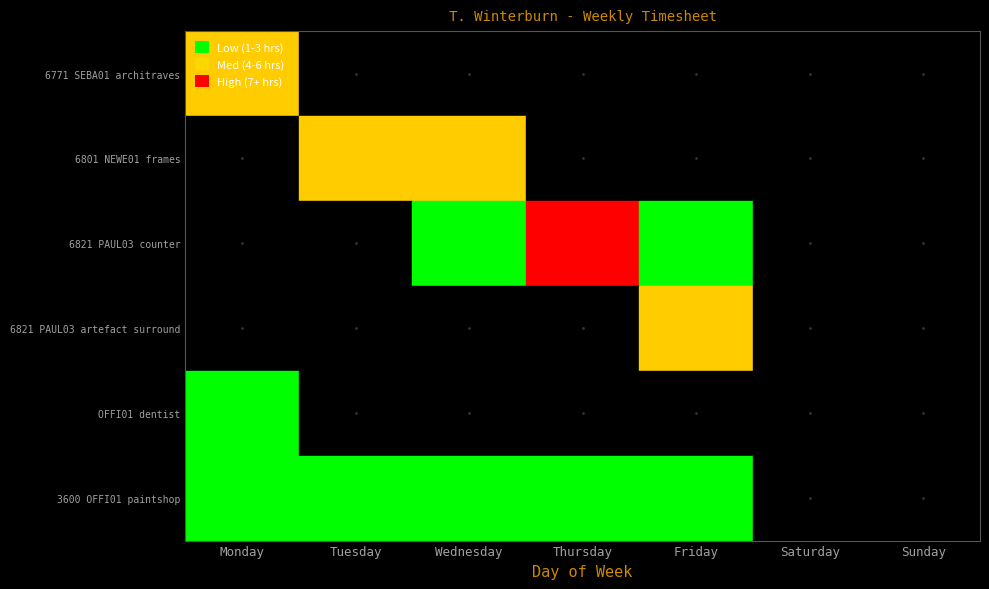

What is the sum of all 6771 SEBA01 architraves values?

5